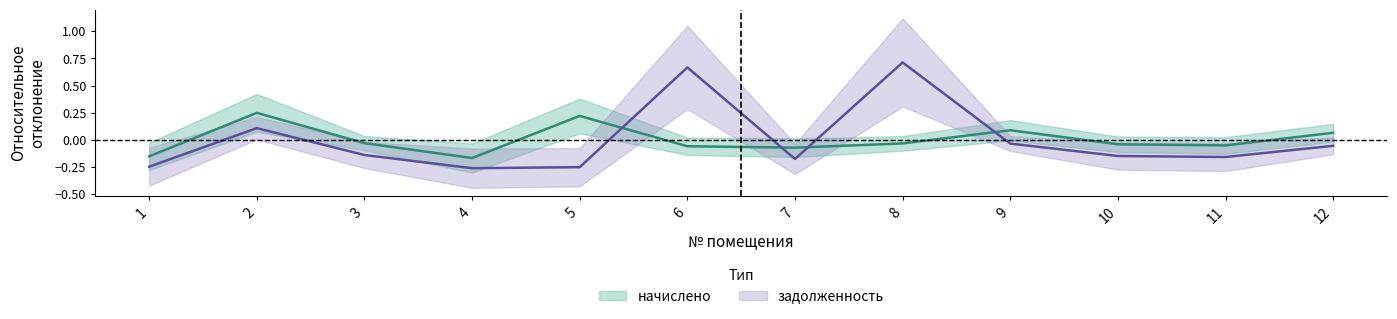

What is the sum of the задолженность values at 1 and 10?

-0.4